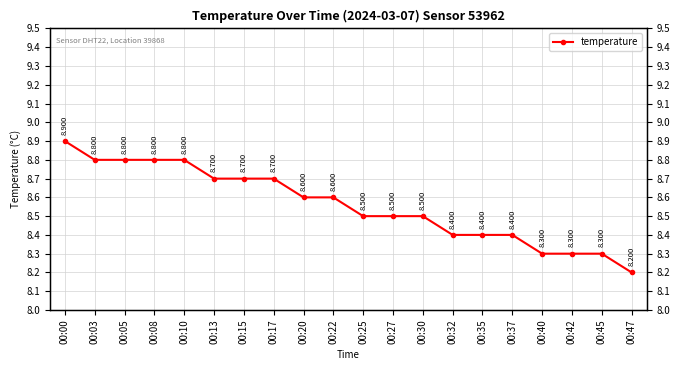

Approximately how many times larger is the value at 00:00 compared to 00:30?

1.0